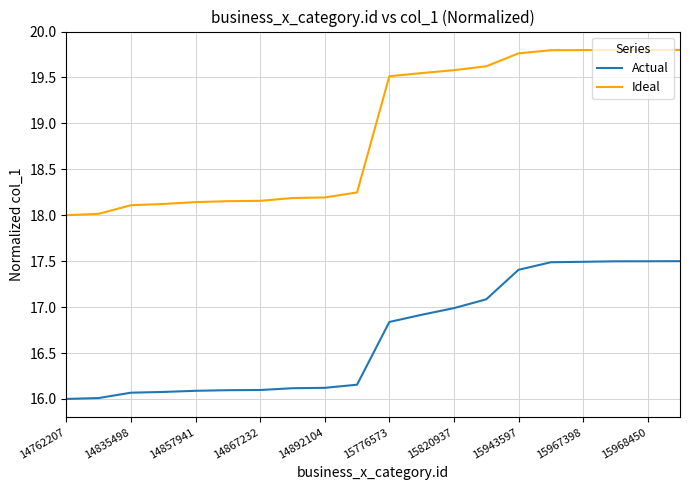

True or false: Actual and Ideal intersect in this chart.

False